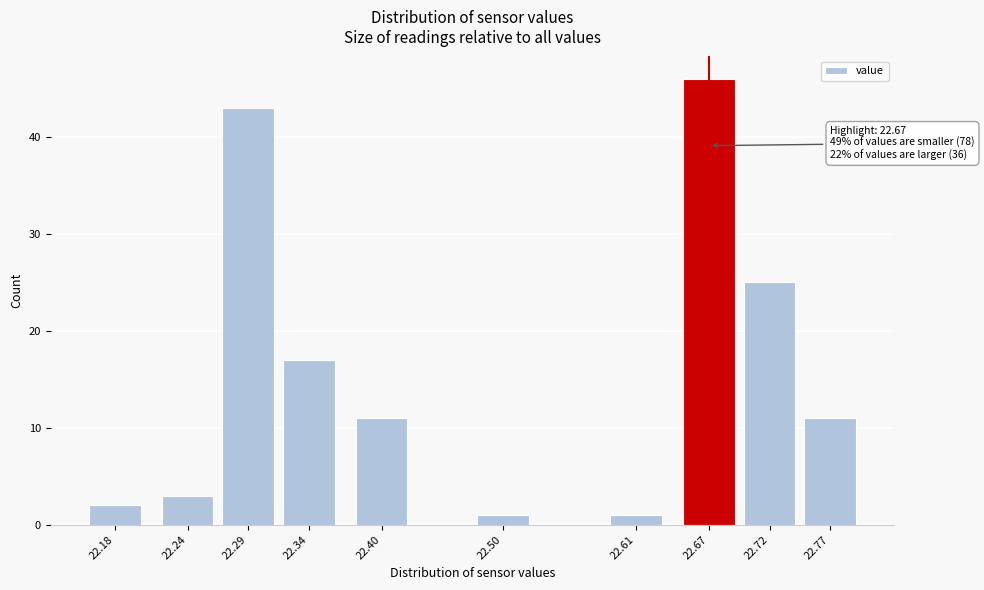

Reading right to left, transcribe all the data shown in this chart.

22.77=11	22.72=25	22.67=46	22.61=1	22.50=1	22.40=11	22.34=17	22.29=43	22.24=3	22.18=2